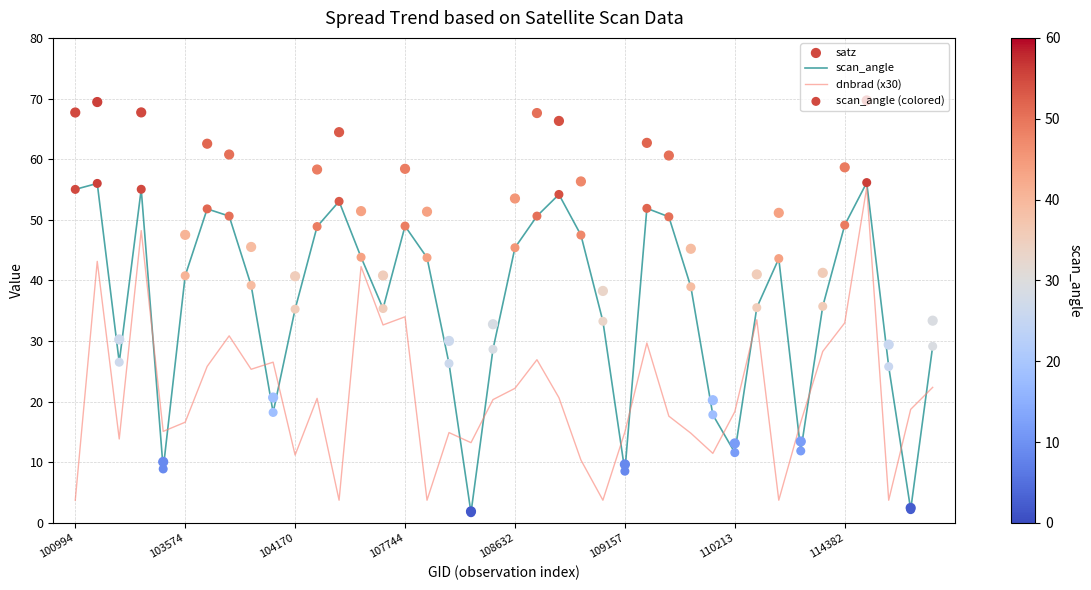

Which series contains the lowest Y value?

scan_angle